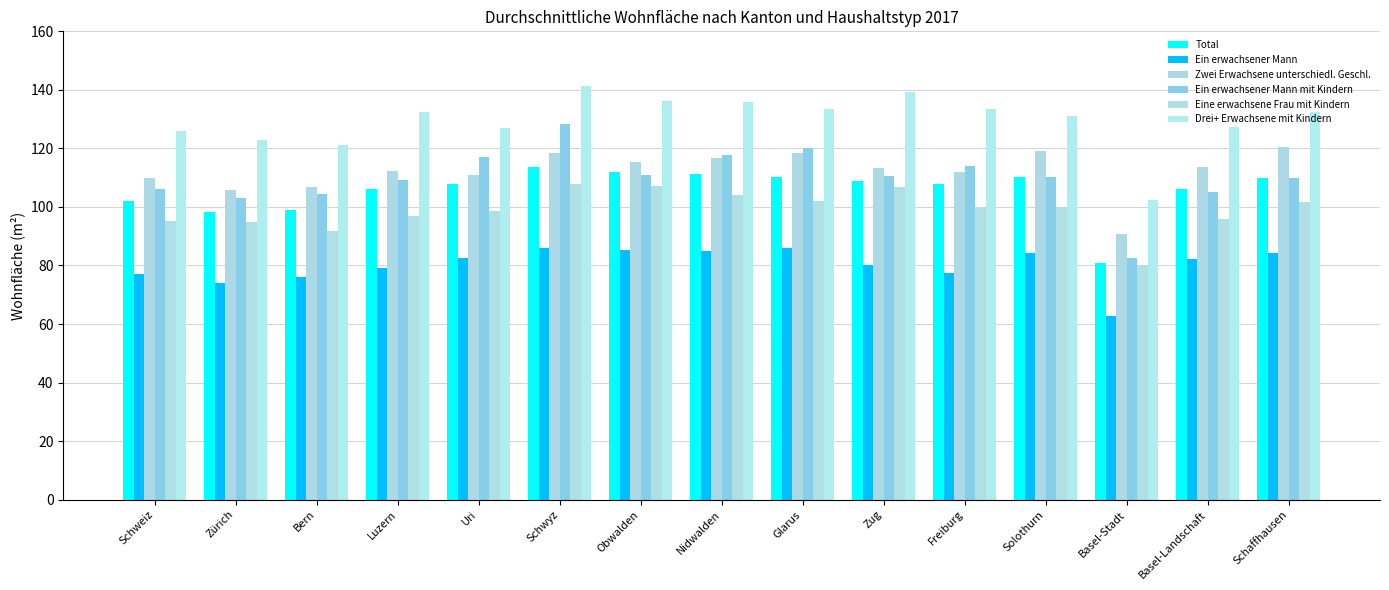

What is the difference between the maximum and second lowest values in the Zwei Erwachsene unterschiedl. Geschl. series?

14.7